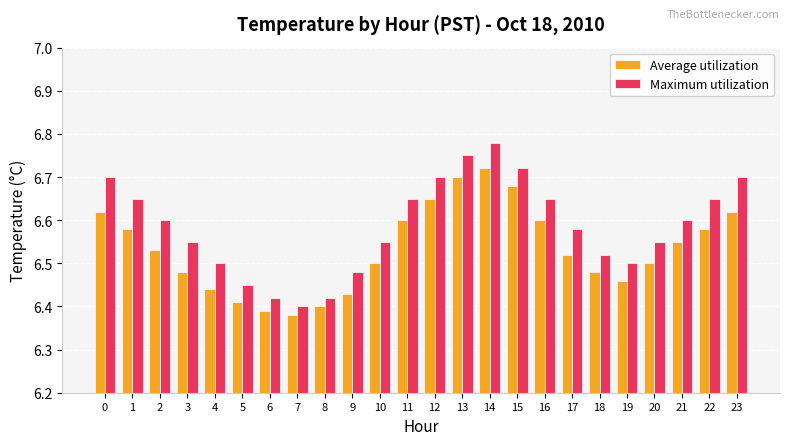

At which category is the sum across all series the highest?

14